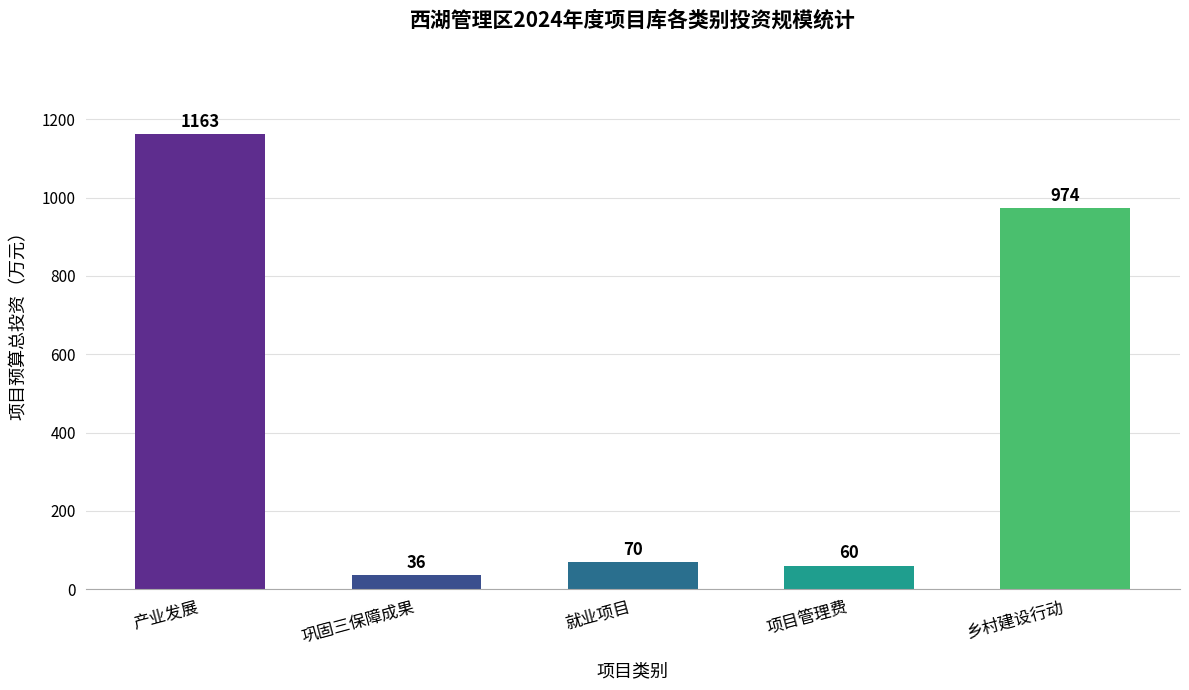

Where does the data first go above 70?

产业发展